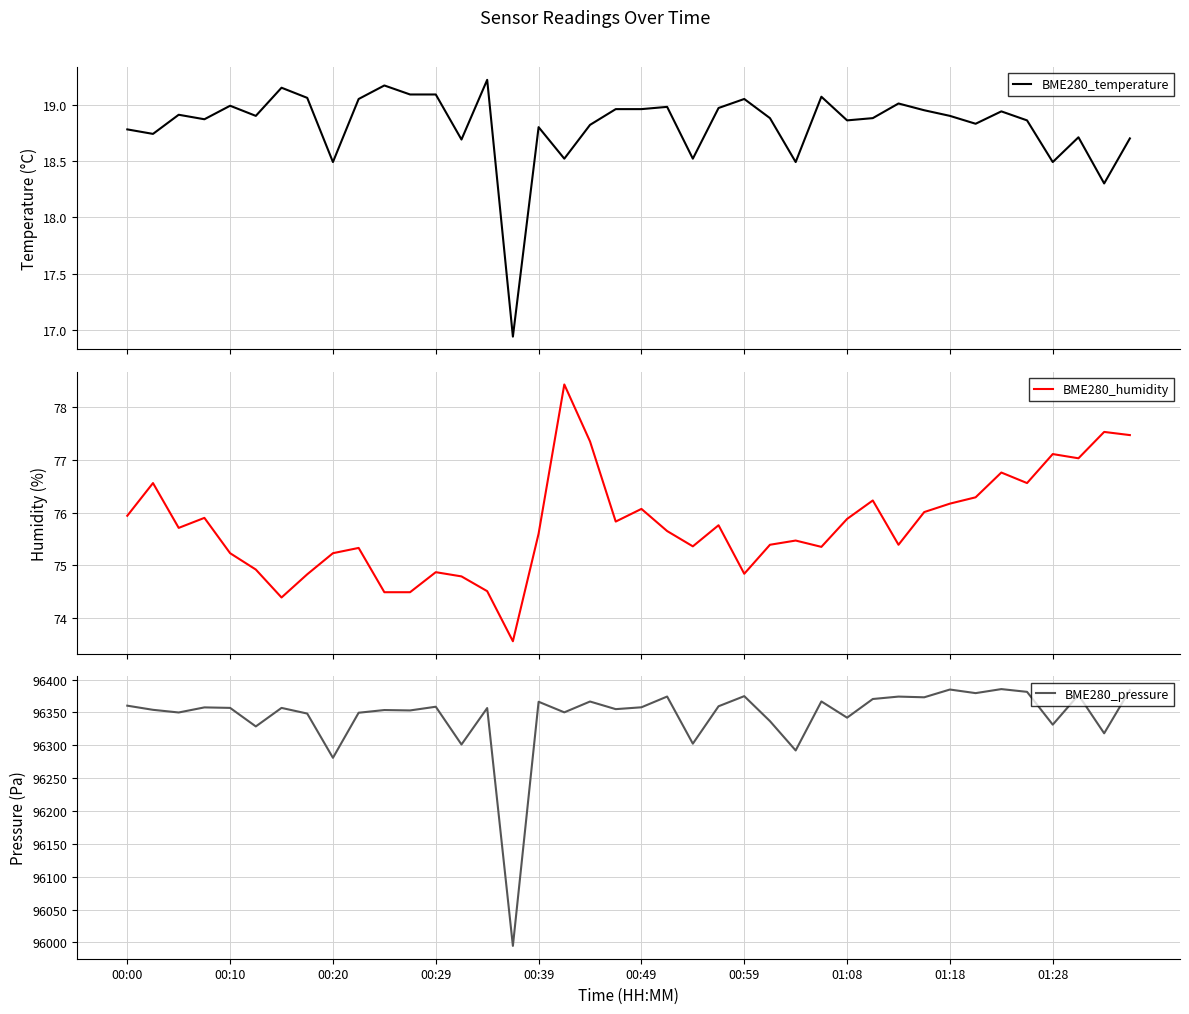

Which series has the largest total across all categories?

BME280_pressure